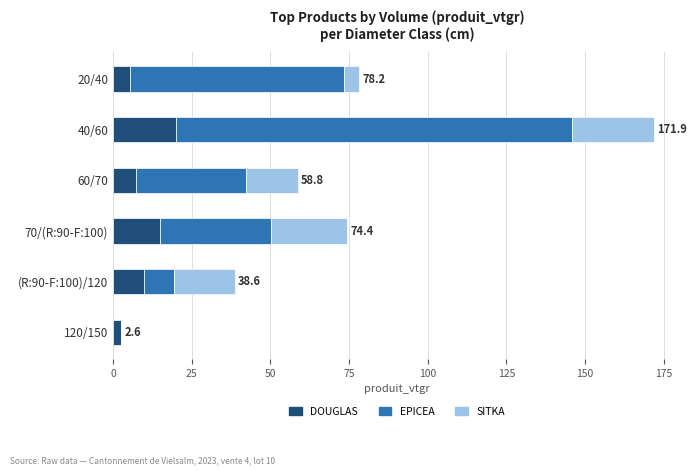

Read the DOUGLAS value at 60/70.

7.1